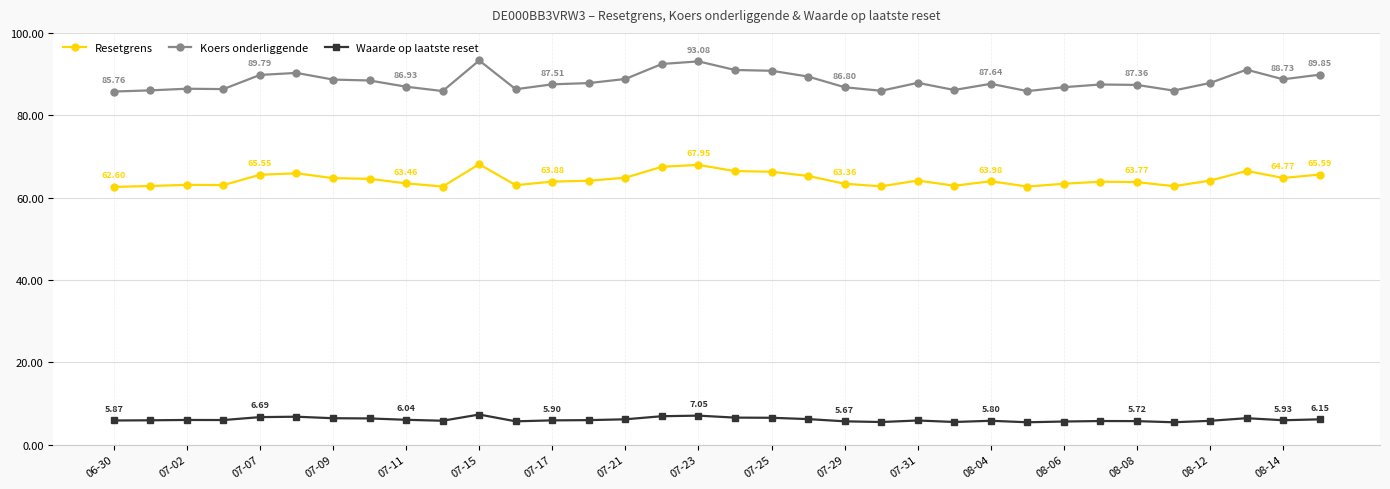

Which series has the largest total across all categories?

Koers onderliggende